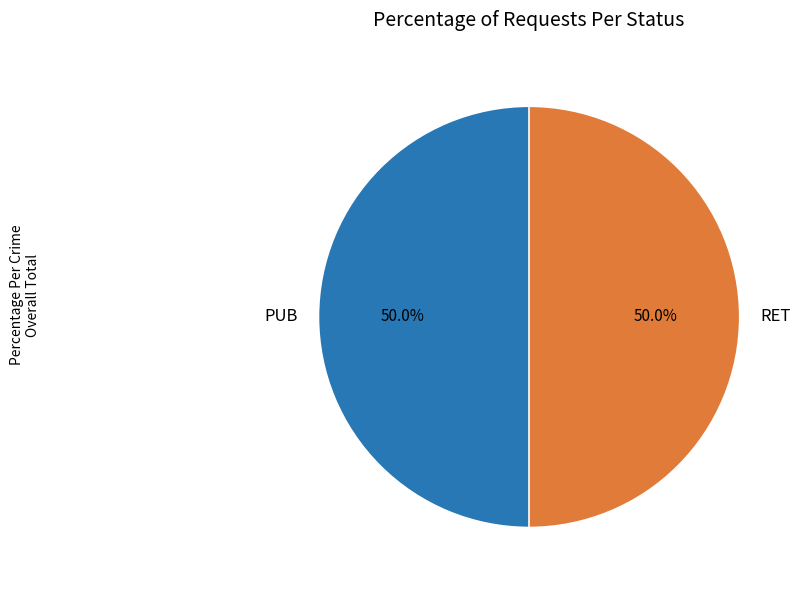

What is the total percentage of RET and PUB?

100.0%